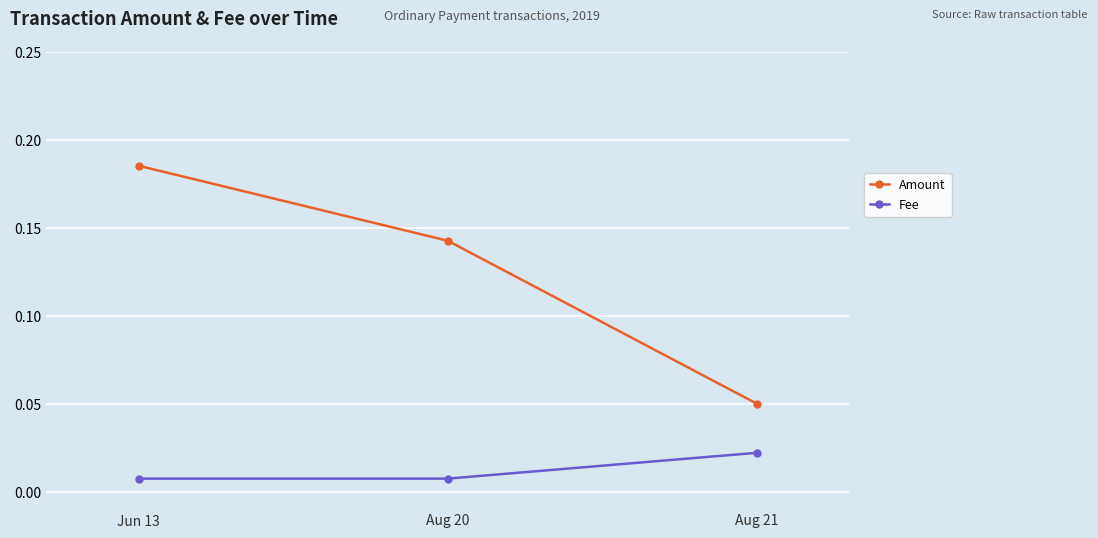

At Aug 21, list the series in order from smallest to largest.

Fee, Amount